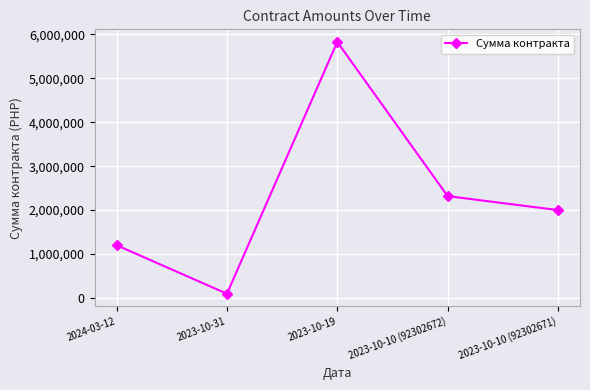

At which label is the value closest to 2962250?

2023-10-10 (92302672)